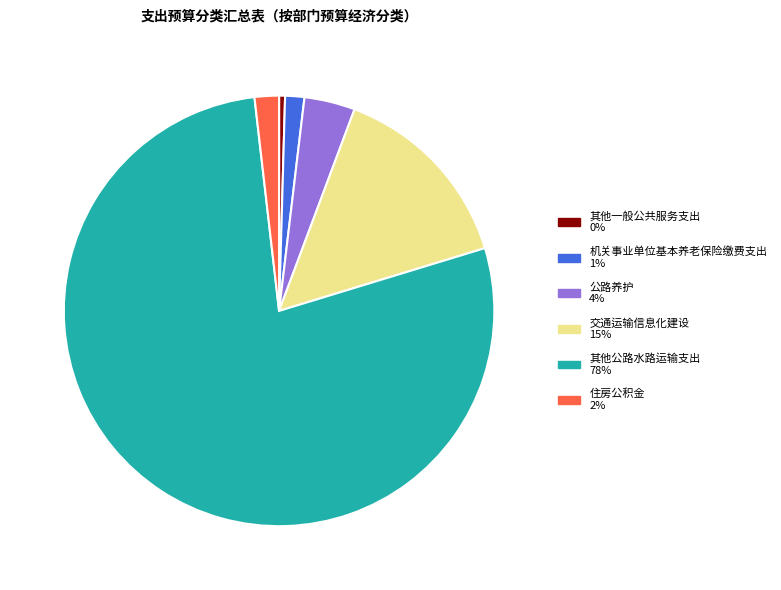

How many slices are in this pie chart?

6